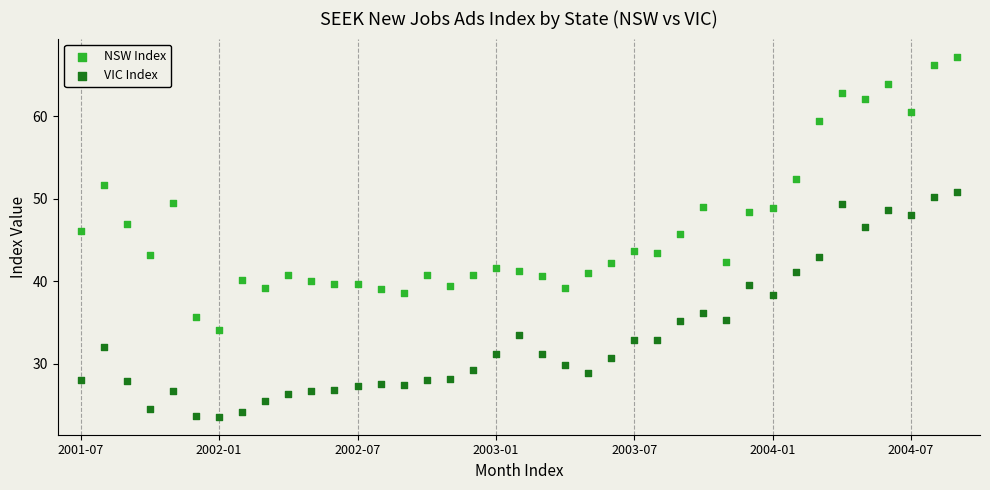

Which series contains the lowest Y value?

VIC Index